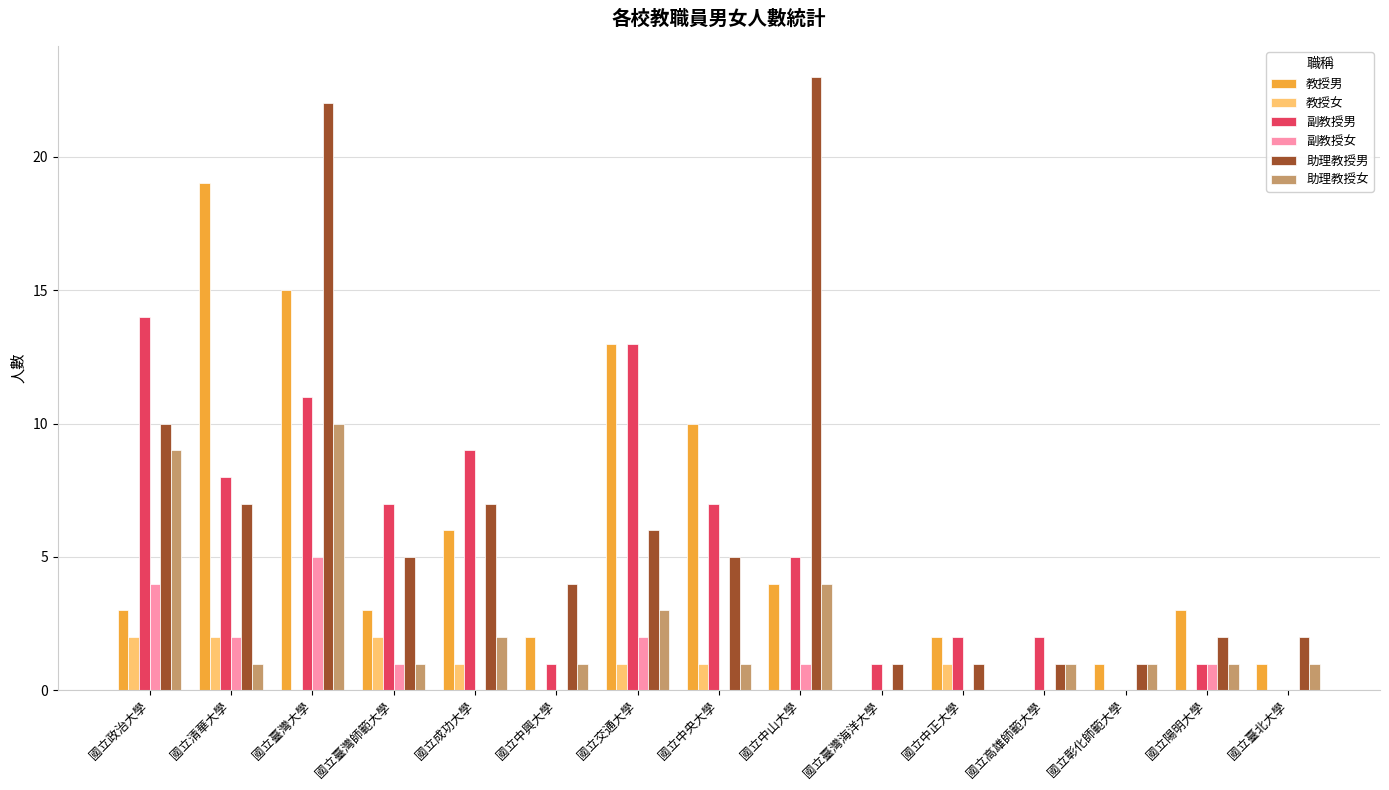

The value of 副教授男 at 國立中正大學 is 1. True or false?

False